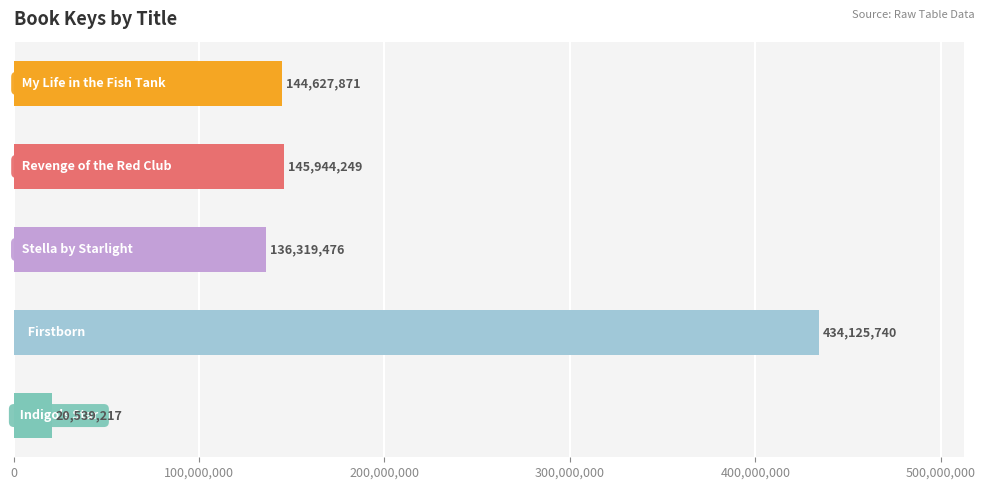

Reading top to bottom, extract all data points from this chart.

144627871	145944249	136319476	434125740	20539217